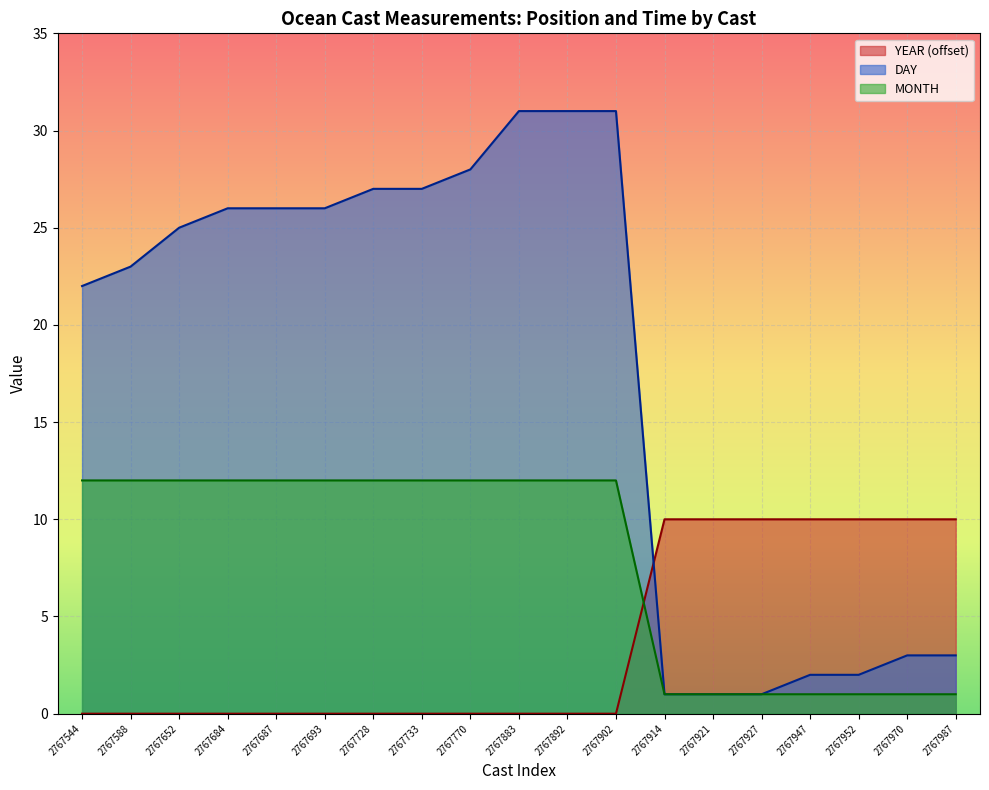

The value of DAY at 2767947 is 4. True or false?

False